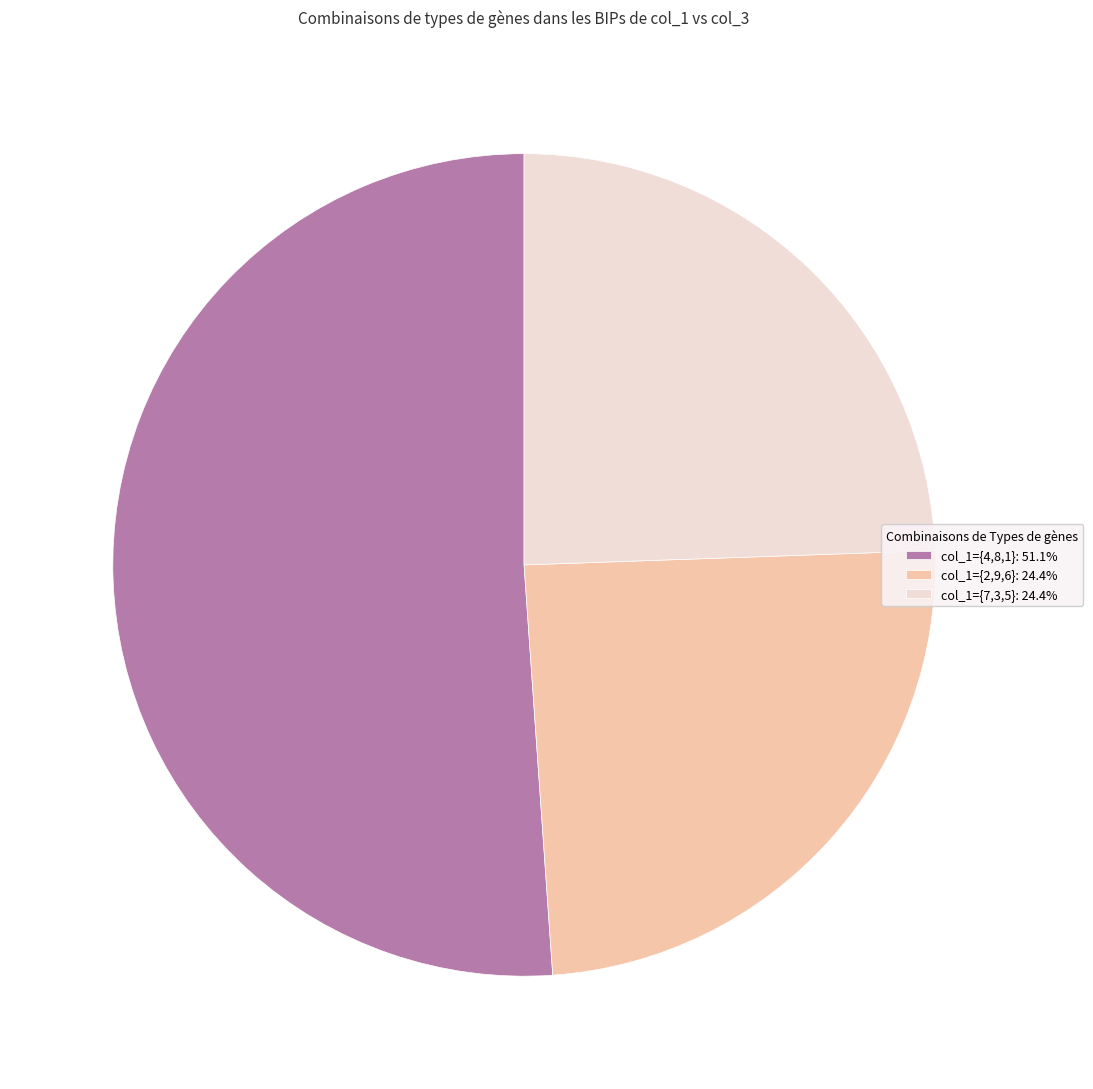

Combined, do col_1={7,3,5}: 24.4% and col_1={2,9,6}: 24.4% account for over 50%?

No